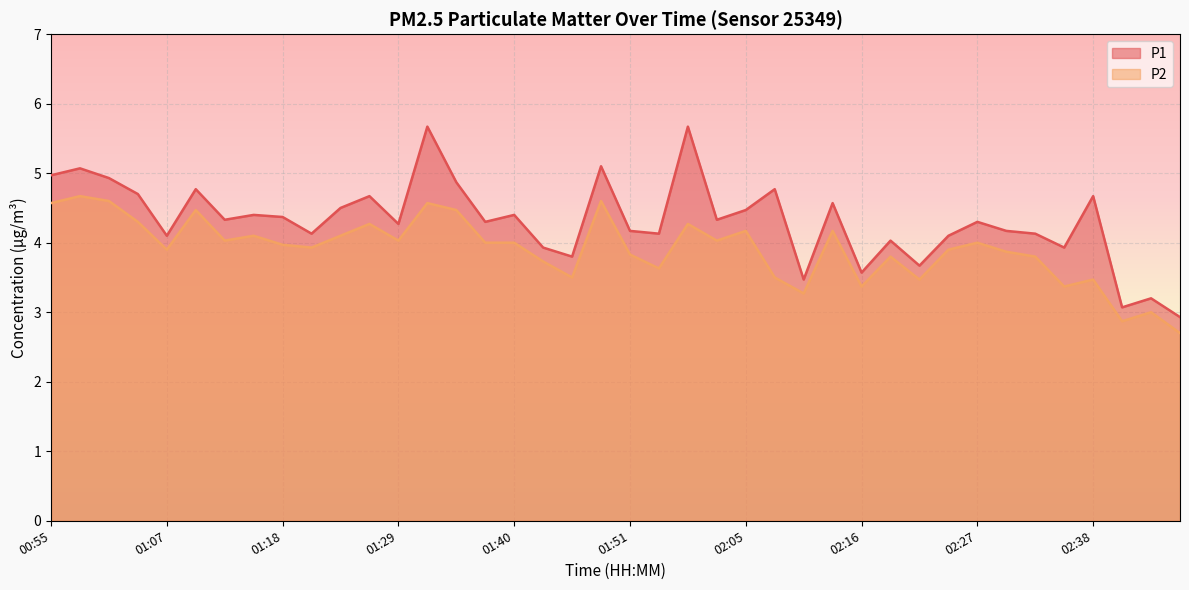

Which category has the lowest value across all series?

02:47